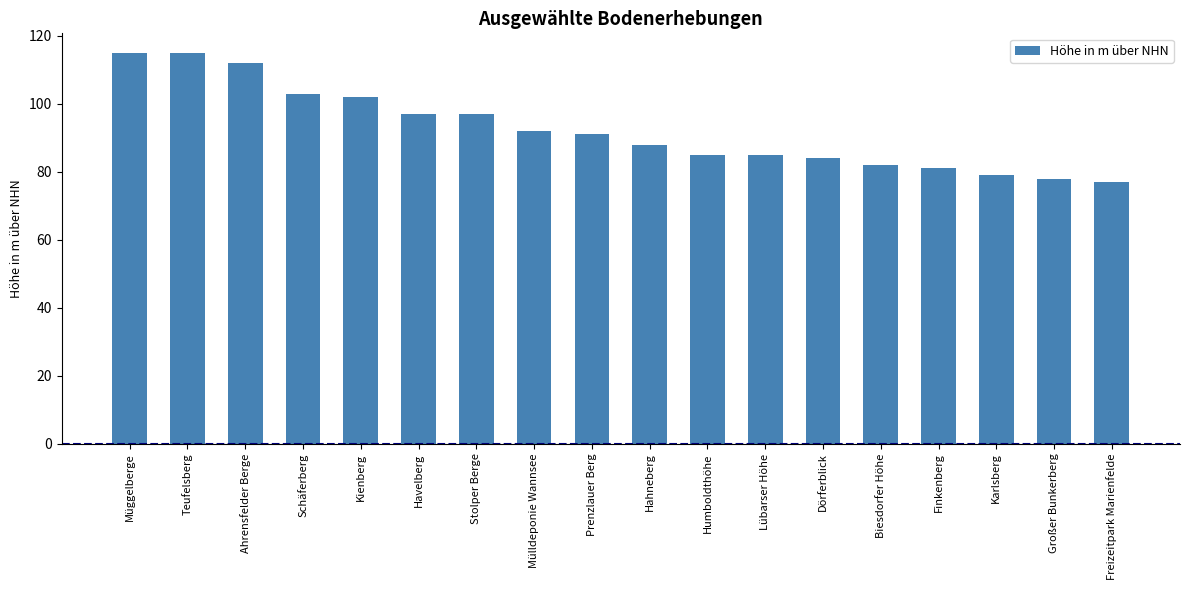

What position from the right is Biesdorfer Höhe?

5